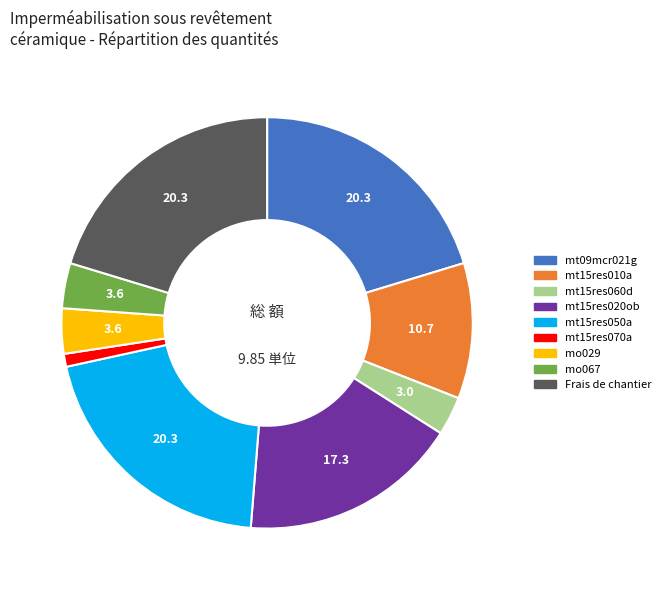

Is there any slice that represents more than half of the pie?

No